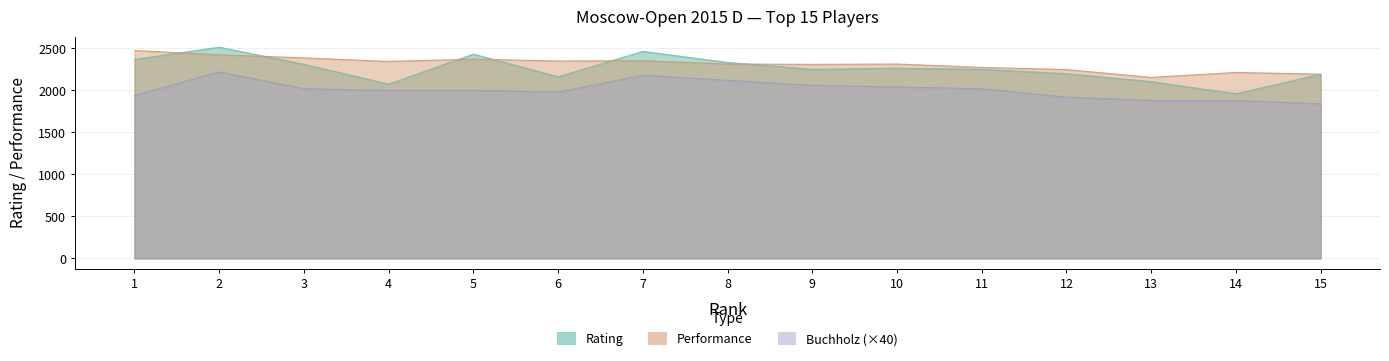

Reading left to right, list all the values displayed in this chart.

Rating: 2368	2514	2311	2074	2432	2162	2464	2333	2250	2264	2251	2199	2104	1959	2192
Performance: 2475	2424	2387	2345	2372	2350	2354	2314	2310	2314	2274	2248	2155	2214	2193
Buchholz: 1940	2220	2020	2000	2000	1980	2180	2120	2060	2040	2020	1920	1880	1880	1840